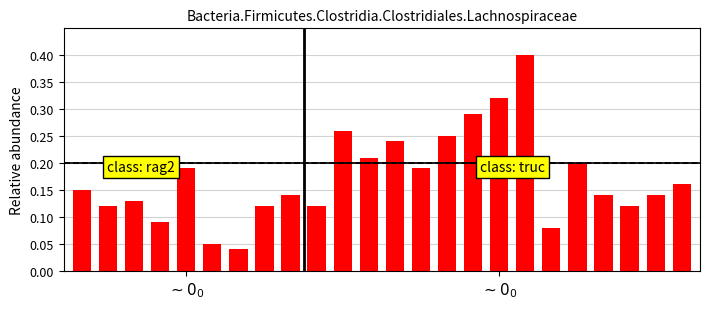

How many values are between 0 and 1?

24